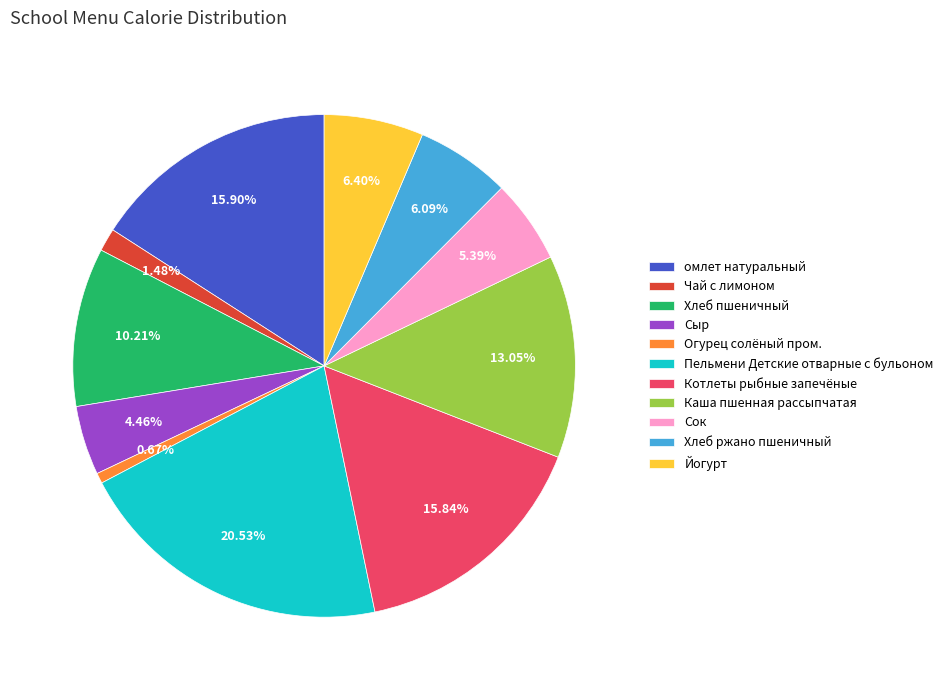

True or false: Каша пшенная рассыпчатая accounts for 13% of the total.

True